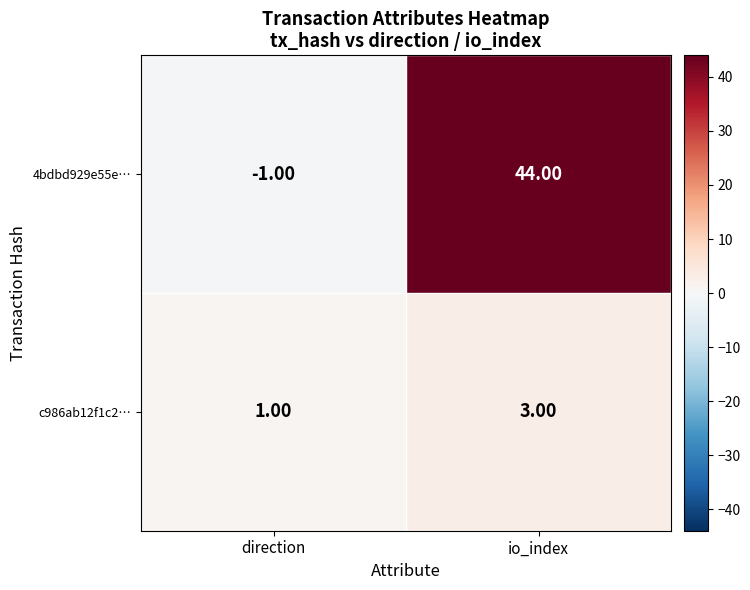

Rank the series by their maximum value, from highest to lowest.

4bdbd929e55e…, c986ab12f1c2…